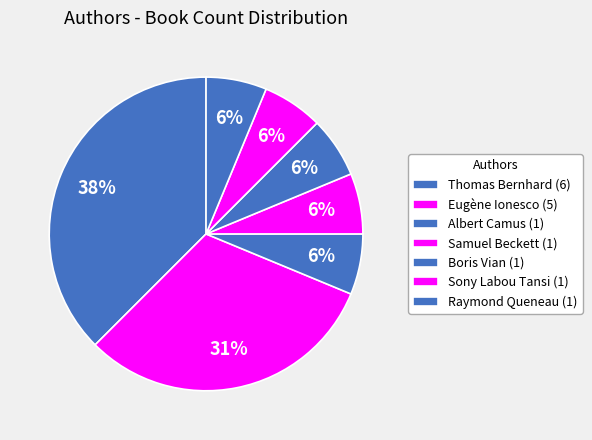

Count the number of slices in the pie.

7